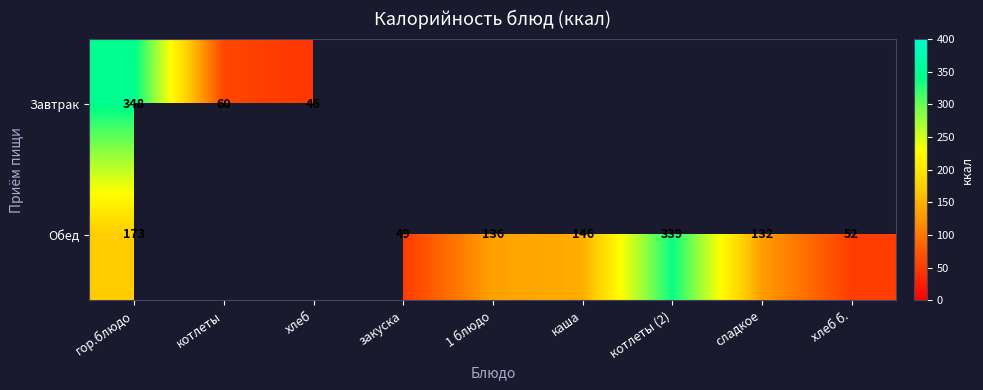

What is the difference between the Обед values at хлеб б. and 1 блюдо?

84